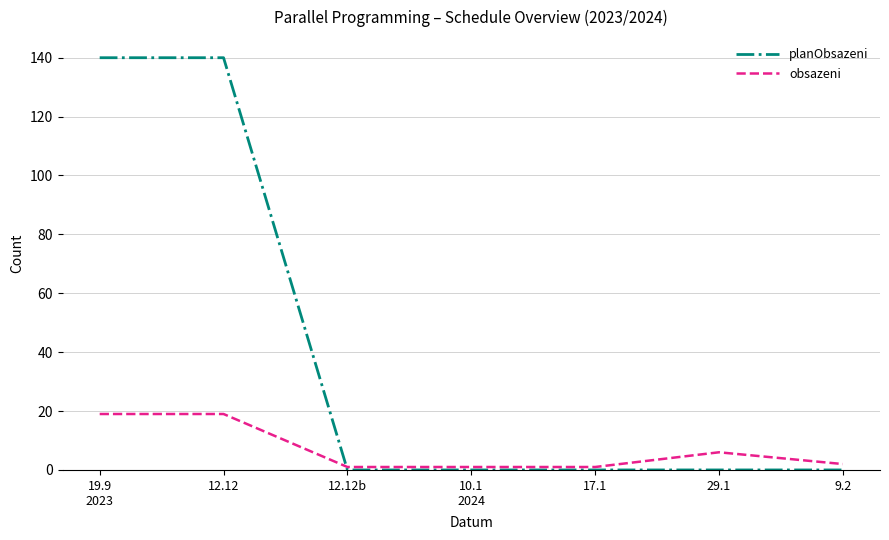

What value does the obsazeni series have at 19.9
2023, to the nearest 10?

20